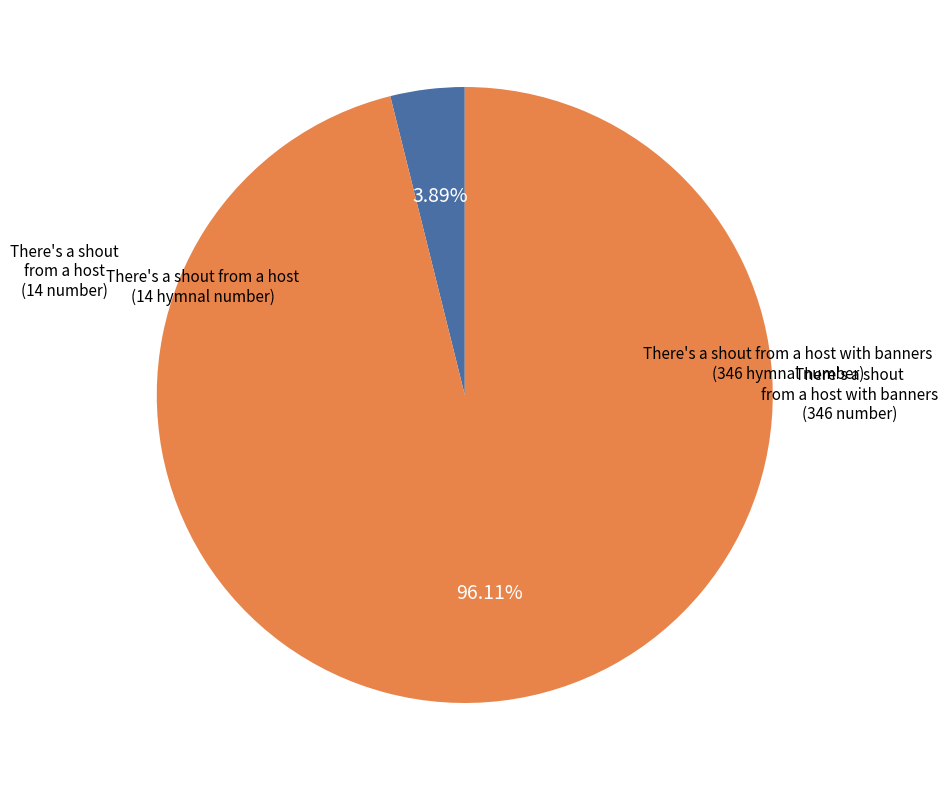

Does any single category account for the majority?

Yes